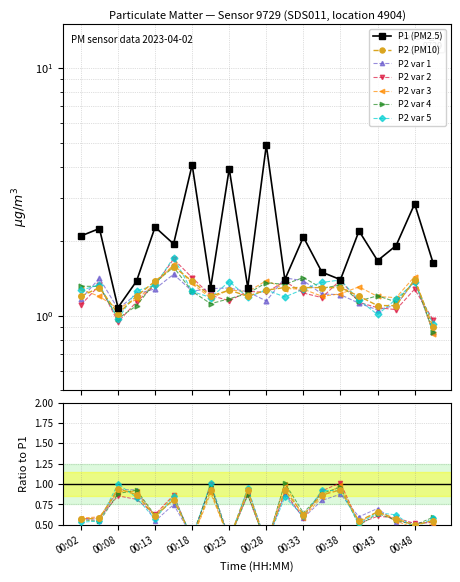

The P2 series shows 1.6 at 00:15. True or false?

True